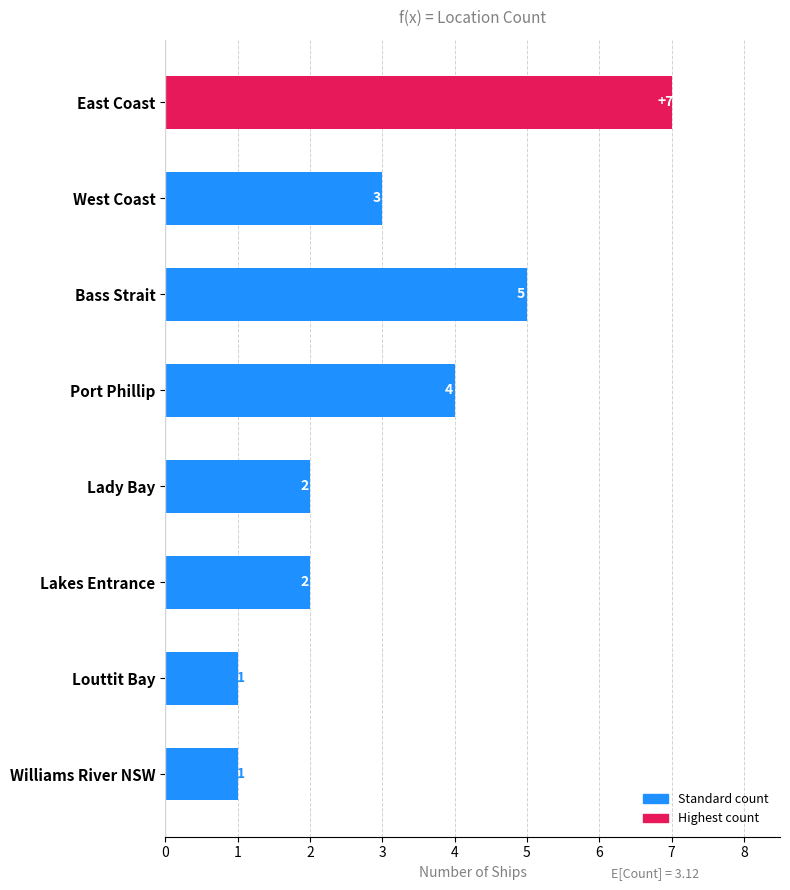

What is the sum of all values?

25